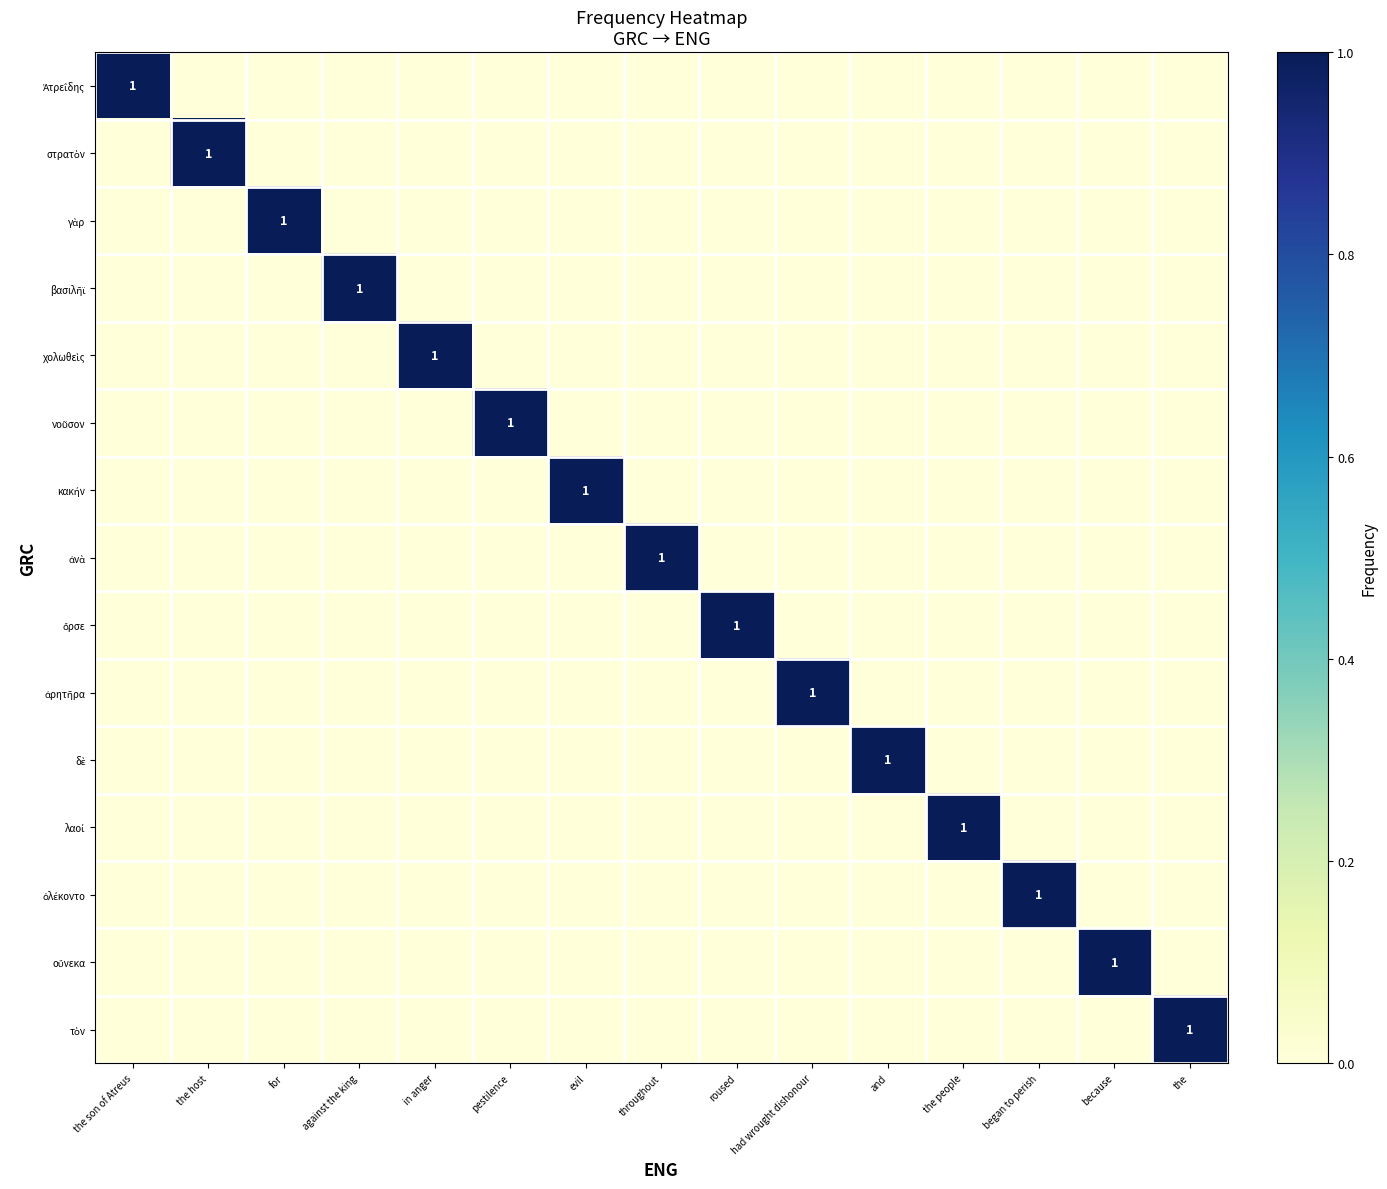

What is the sum of all Ἀτρεΐδης values?

1